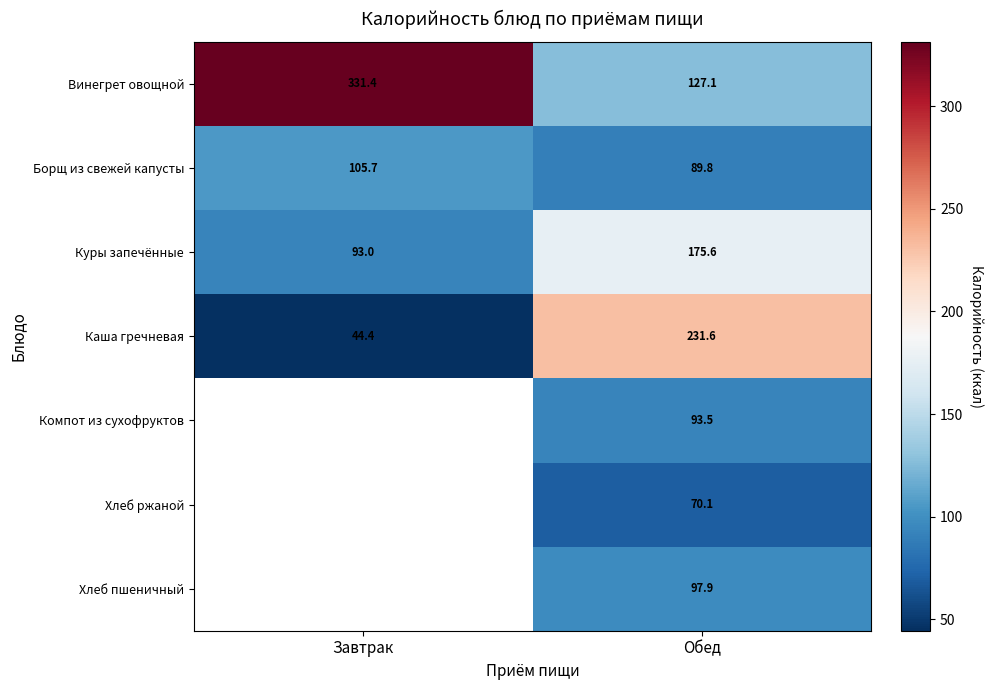

Between Завтрак and Обед, which is larger?

Завтрак